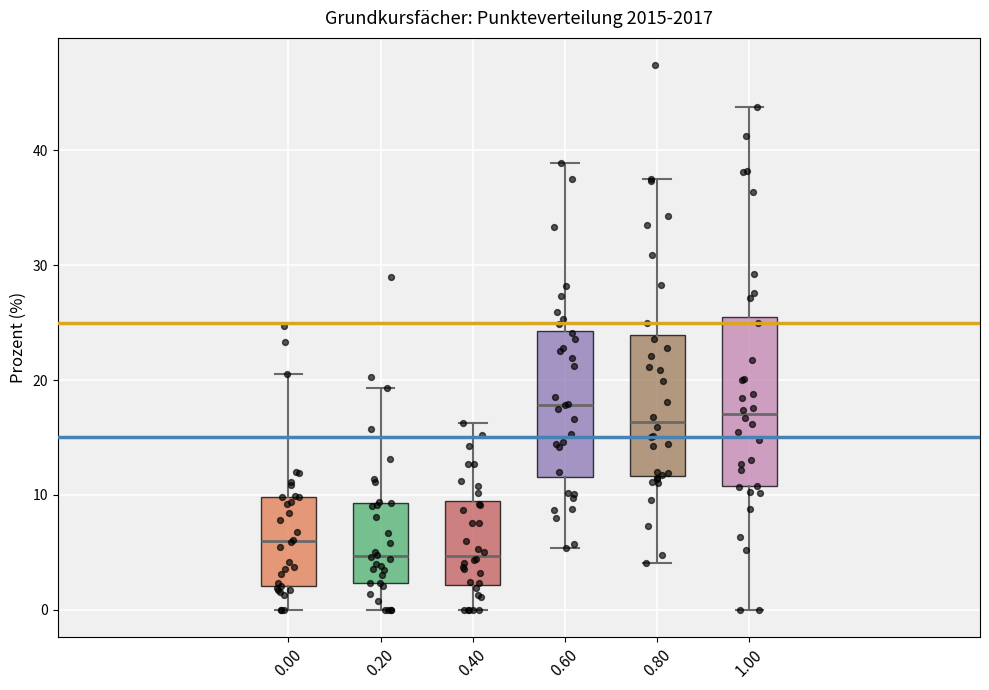

Where is the lower edge of the box at x = 0.80 on the y-axis? The values are not printed on the chart, so give them approximately, as read against the axis.

12